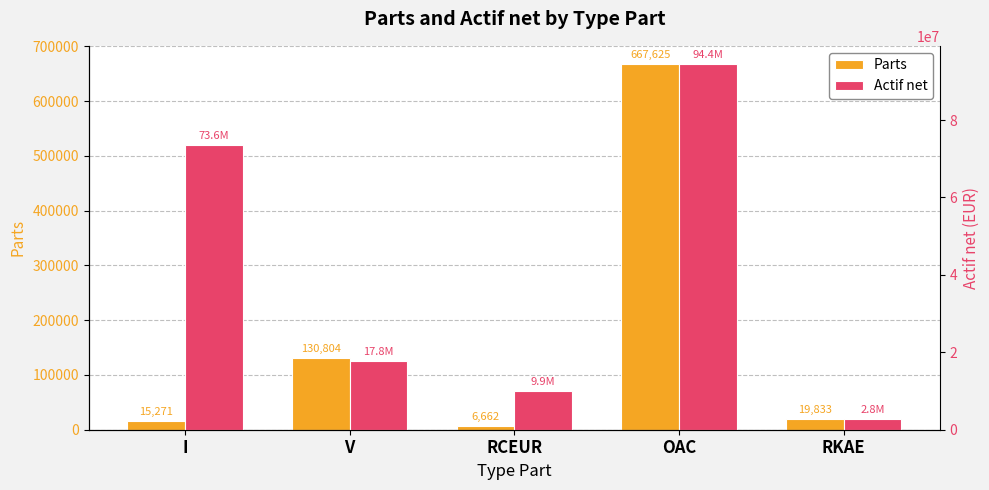

List the labels in order of Parts value, largest first.

OAC, V, RKAE, I, RCEUR